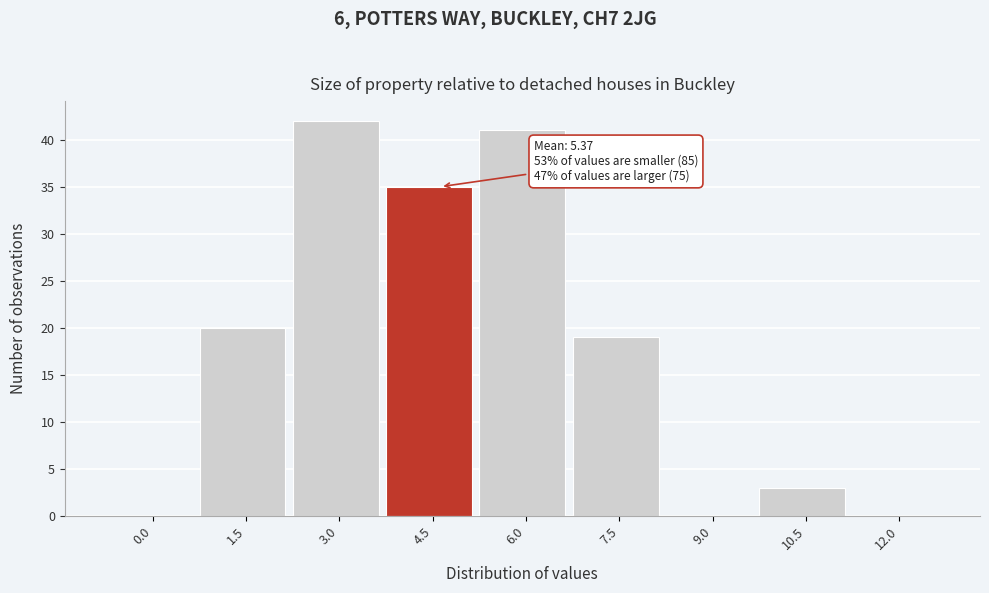

Reading left to right, transcribe all the data shown in this chart.

0.0=0	1.5=20	3.0=42	4.5=35	6.0=41	7.5=19	9.0=0	10.5=3	12.0=0